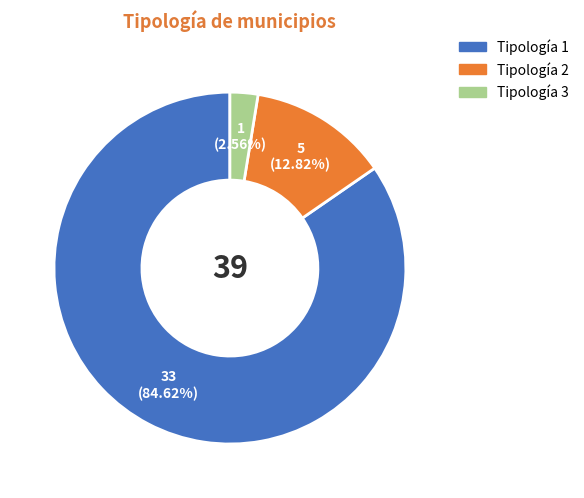

Does any single category account for the majority?

Yes